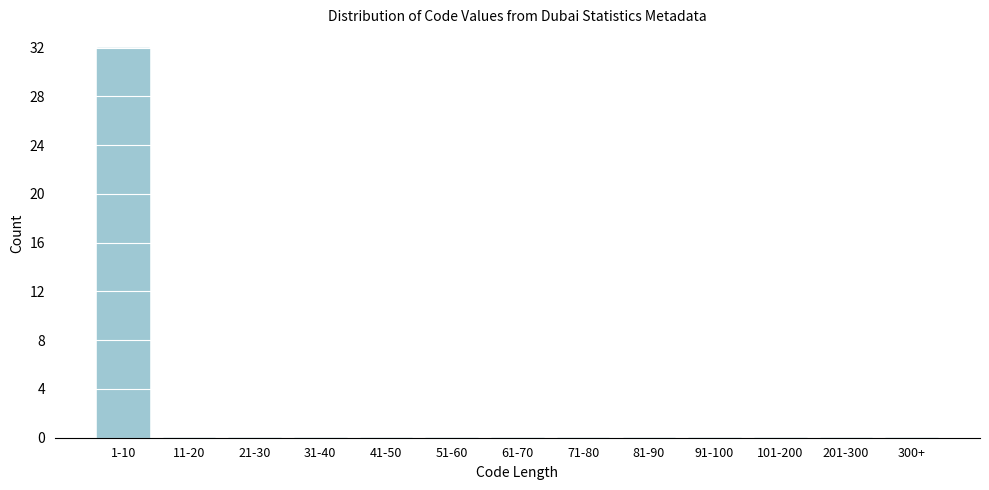

Reading left to right, list all the values displayed in this chart.

1-10=32	11-20=0	21-30=0	31-40=0	41-50=0	51-60=0	61-70=0	71-80=0	81-90=0	91-100=0	101-200=0	201-300=0	300+=0